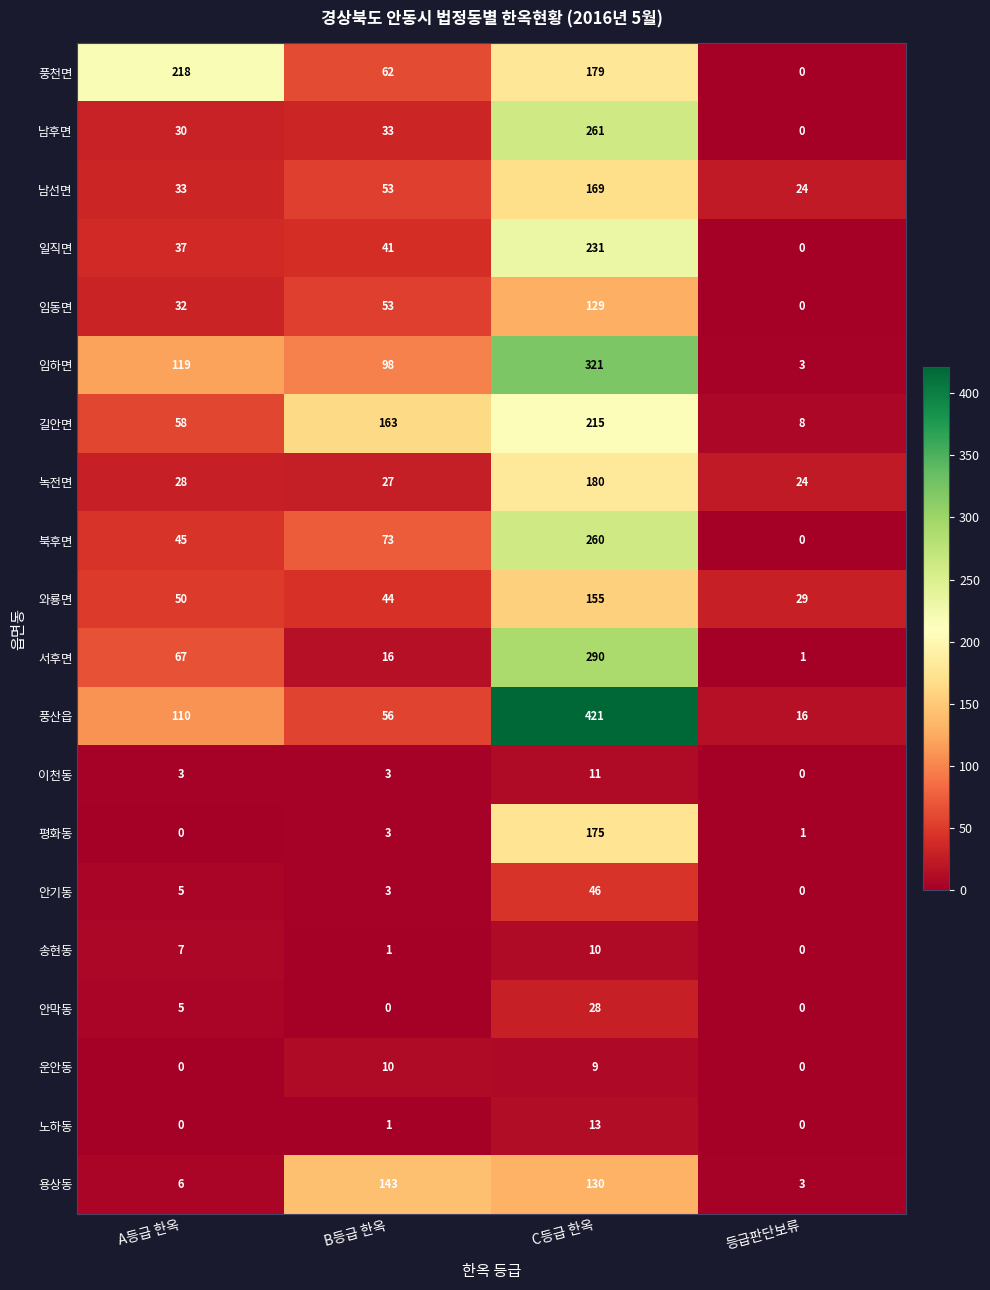

Read the 서후면 value at B등급 한옥.

16